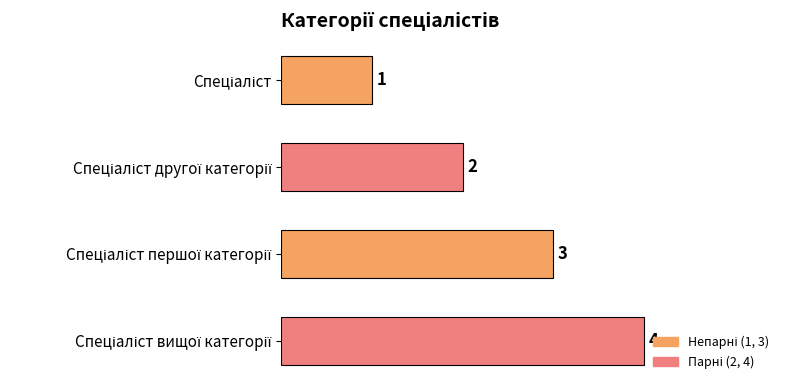

Count the values in the range 2 to 4.

3